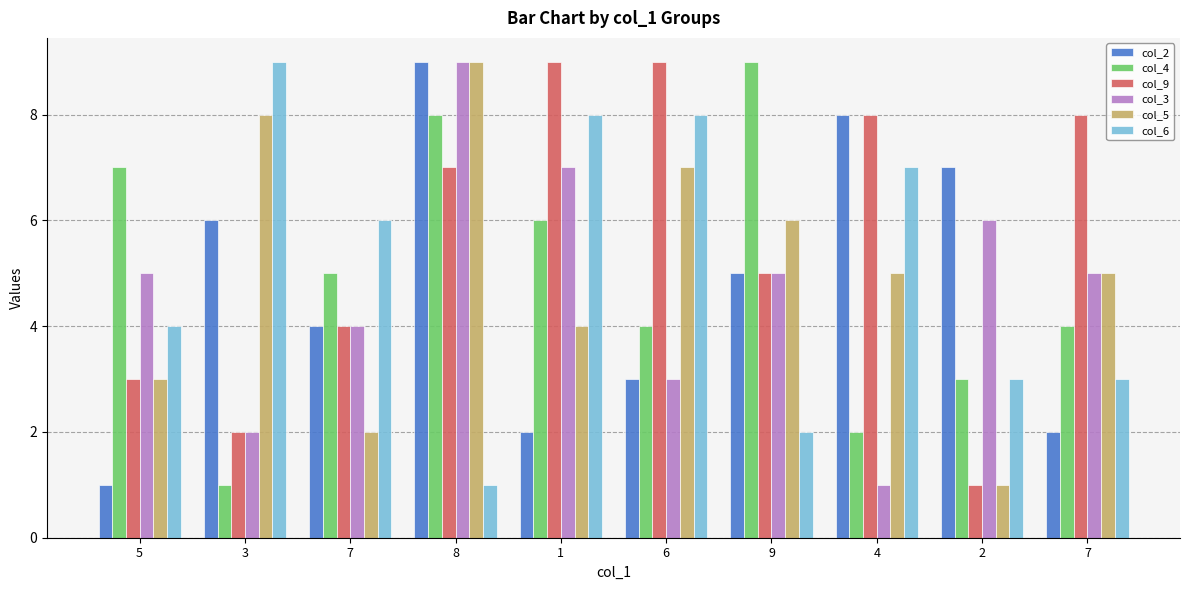

Reading left to right, transcribe all the data shown in this chart.

col_2: 5=1	3=6	7=4	8=9	1=2	6=3	9=5	4=8	2=7	7=2
col_4: 5=7	3=1	7=5	8=8	1=6	6=4	9=9	4=2	2=3	7=4
col_9: 5=3	3=2	7=4	8=7	1=9	6=9	9=5	4=8	2=1	7=8
col_3: 5=5	3=2	7=4	8=9	1=7	6=3	9=5	4=1	2=6	7=5
col_5: 5=3	3=8	7=2	8=9	1=4	6=7	9=6	4=5	2=1	7=5
col_6: 5=4	3=9	7=6	8=1	1=8	6=8	9=2	4=7	2=3	7=3